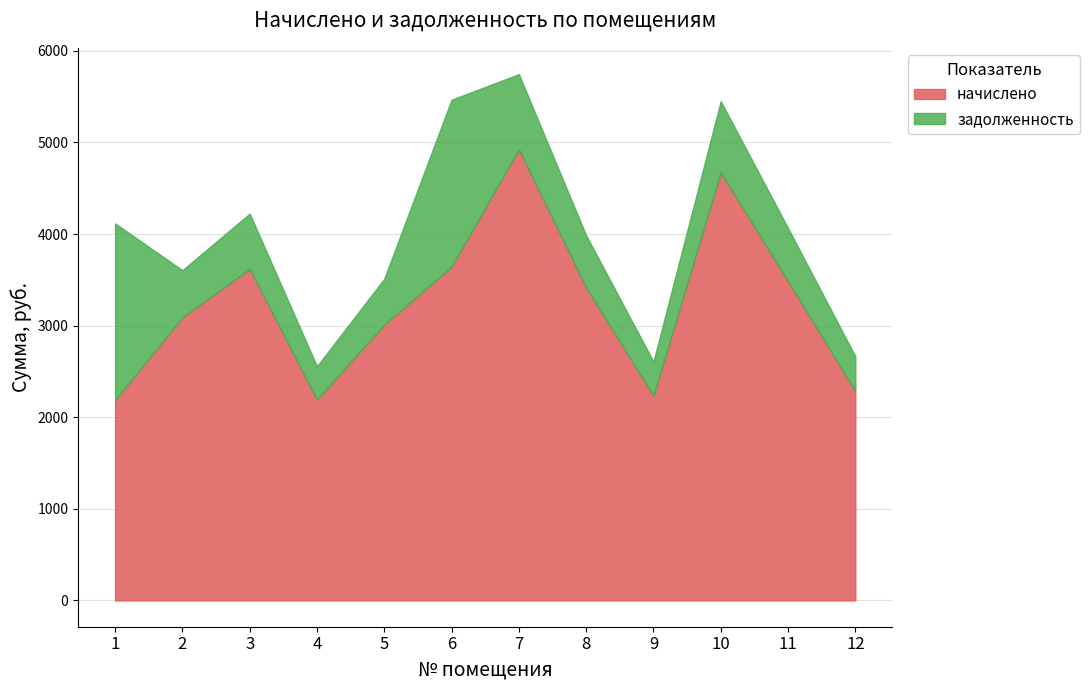

Rank the categories by задолженность value from lowest to highest.

4, 9, 12, 5, 2, 8, 11, 3, 10, 7, 6, 1